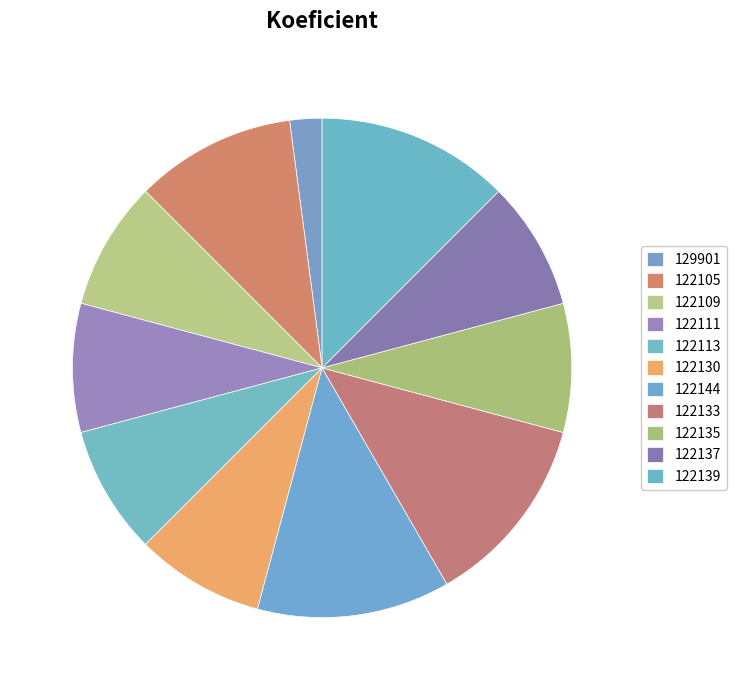

How many segments does this pie chart have?

11